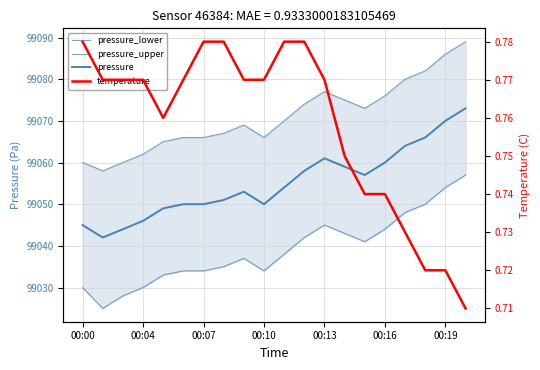

List the series in order of their peak value, highest first.

pressure_upper, pressure, pressure_lower, temperature